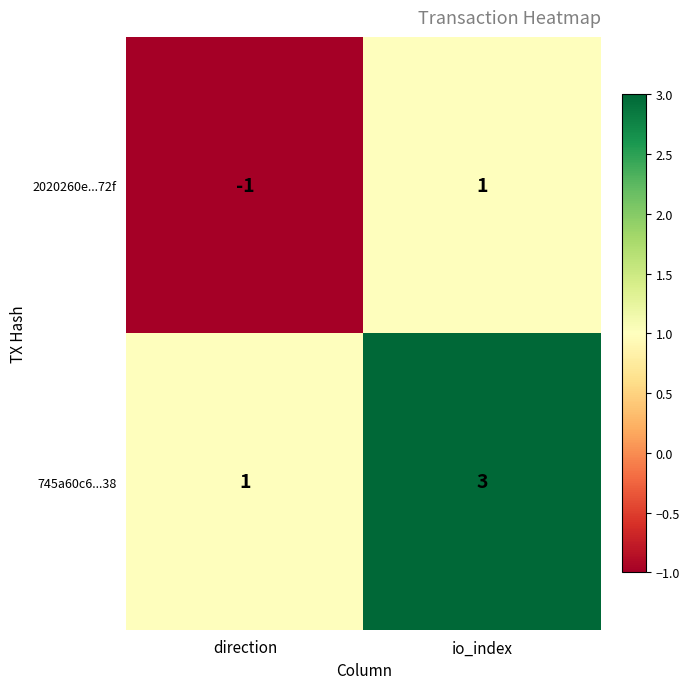

At which label is 2020260e...72f closest to 0?

direction